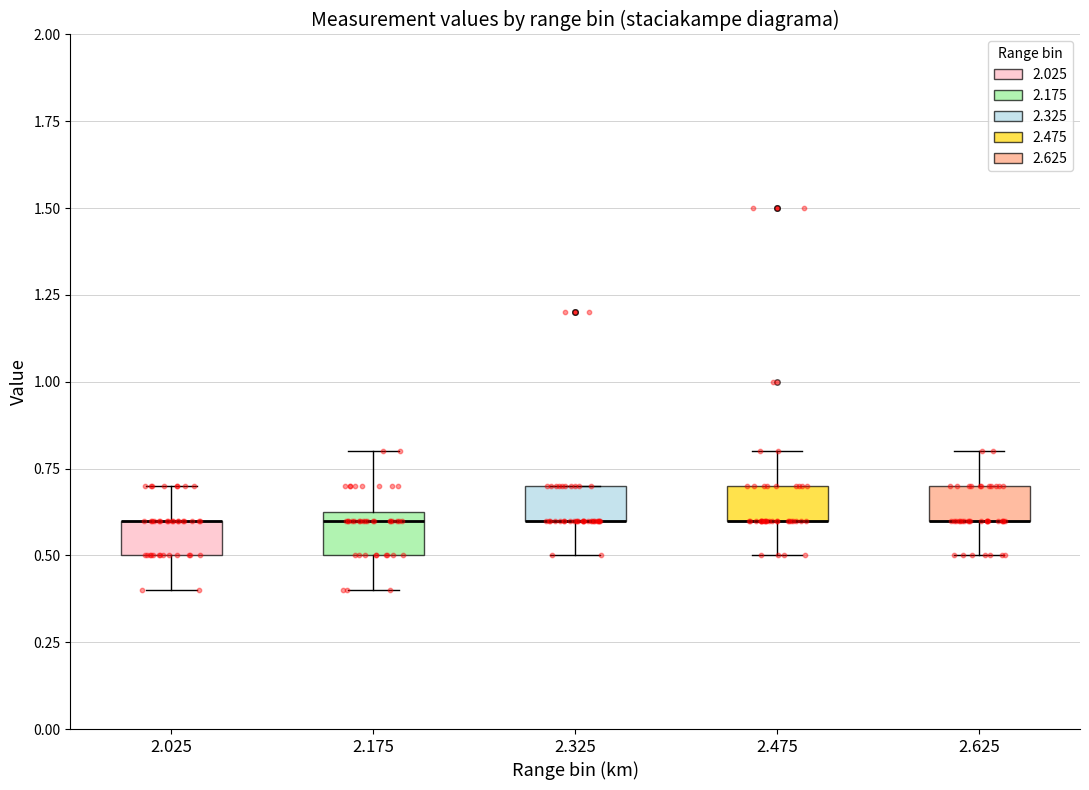

Where is the lower edge of the box at x = 2.325 on the y-axis? The values are not printed on the chart, so give them approximately, as read against the axis.

0.60